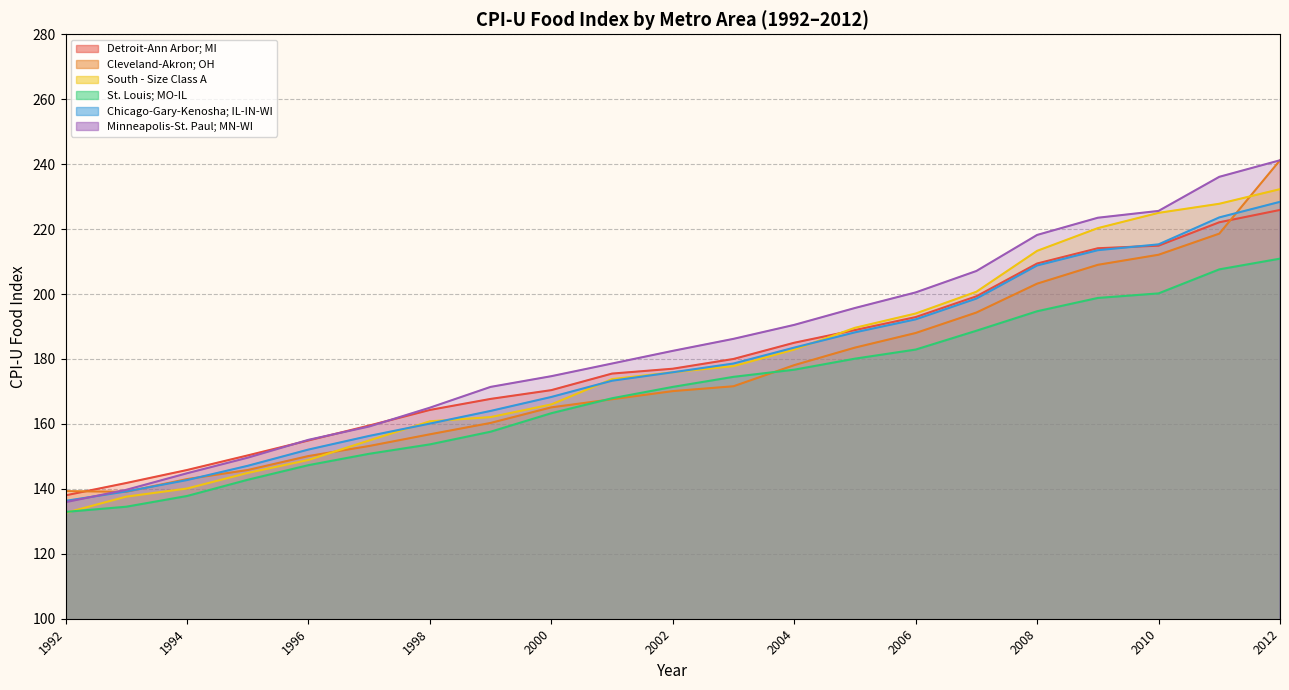

Where does the Chicago-Gary-Kenosha; IL-IN-WI series first go above 171?

2002